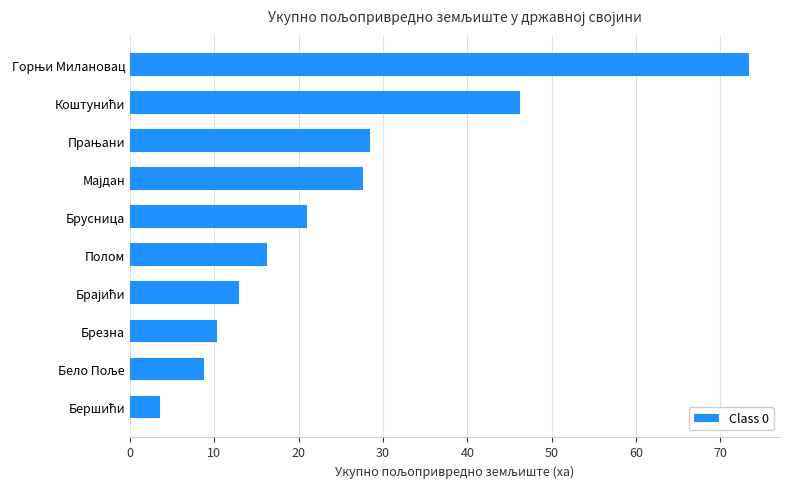

True or false: the data shows 26.2 at Полом.

False